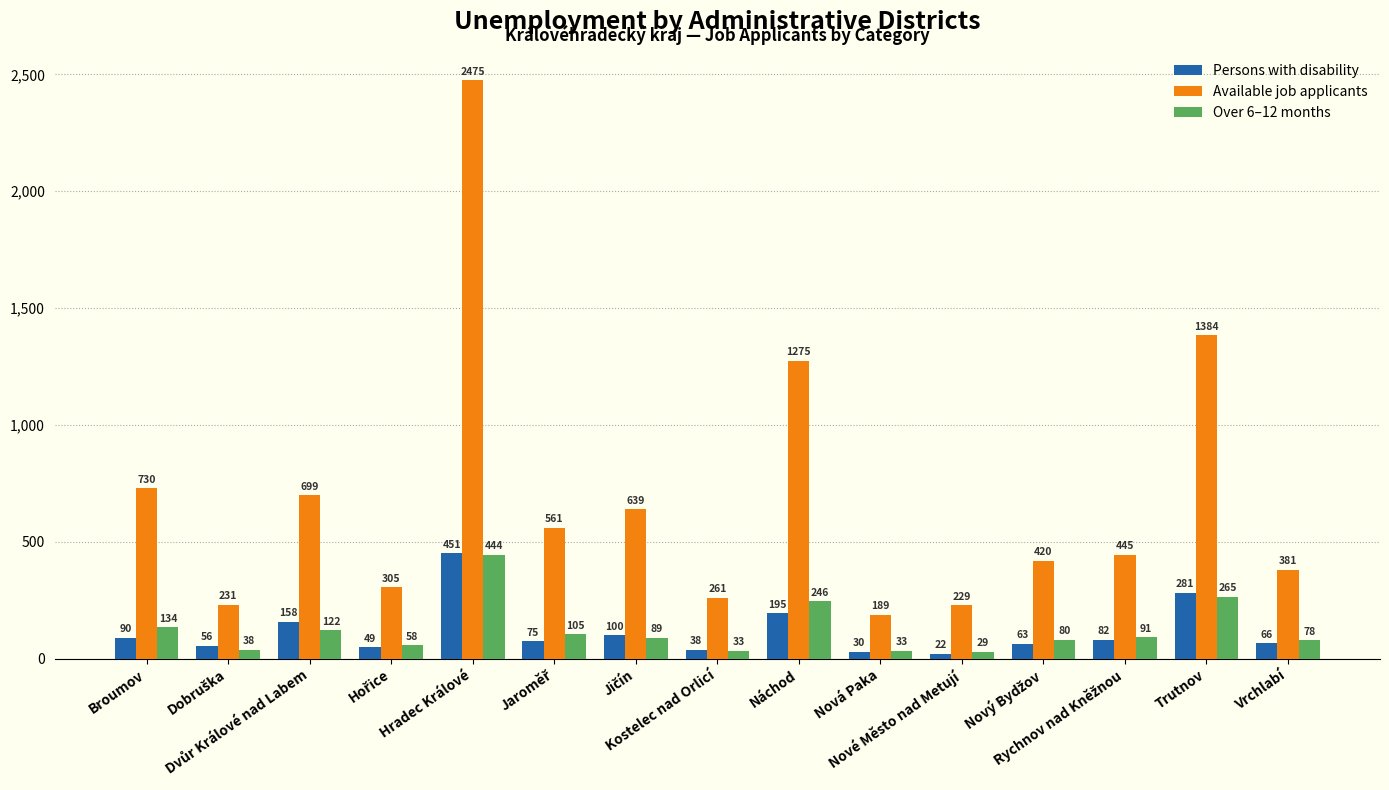

Which series has the widest spread of values?

Available job applicants